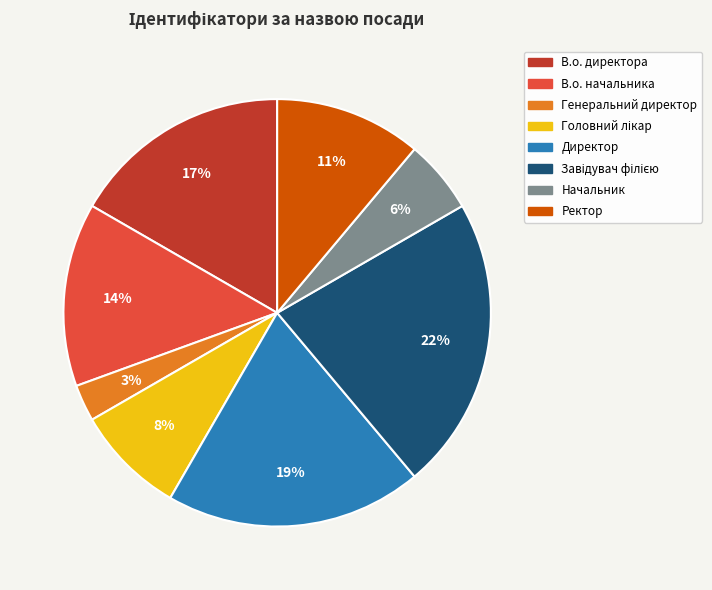

How many segments does this pie chart have?

8